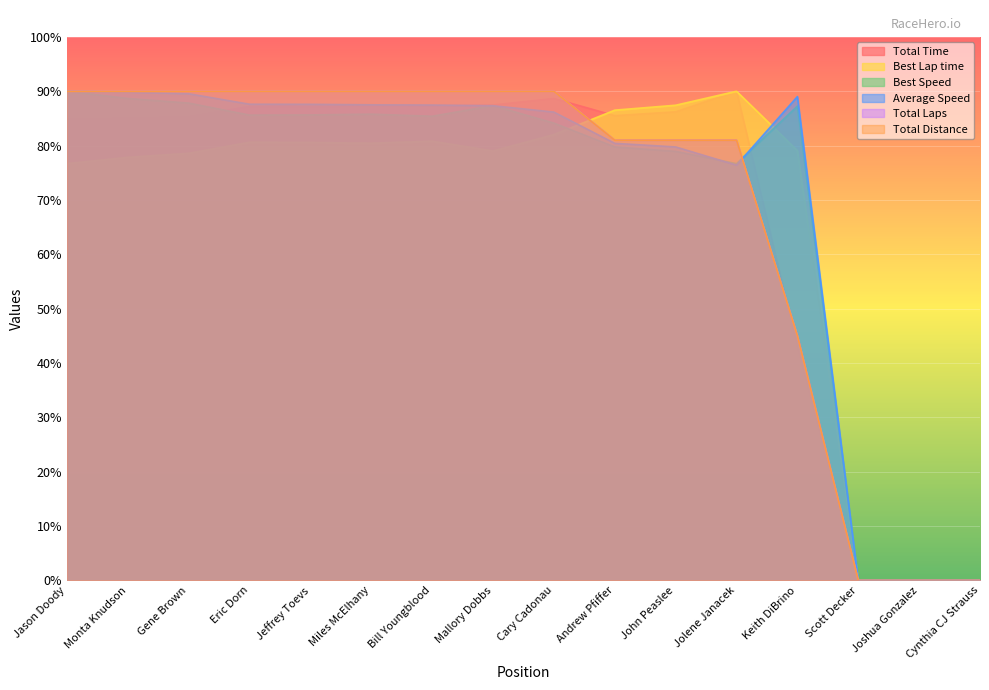

What is the highest value of the Total Laps series?

90.0